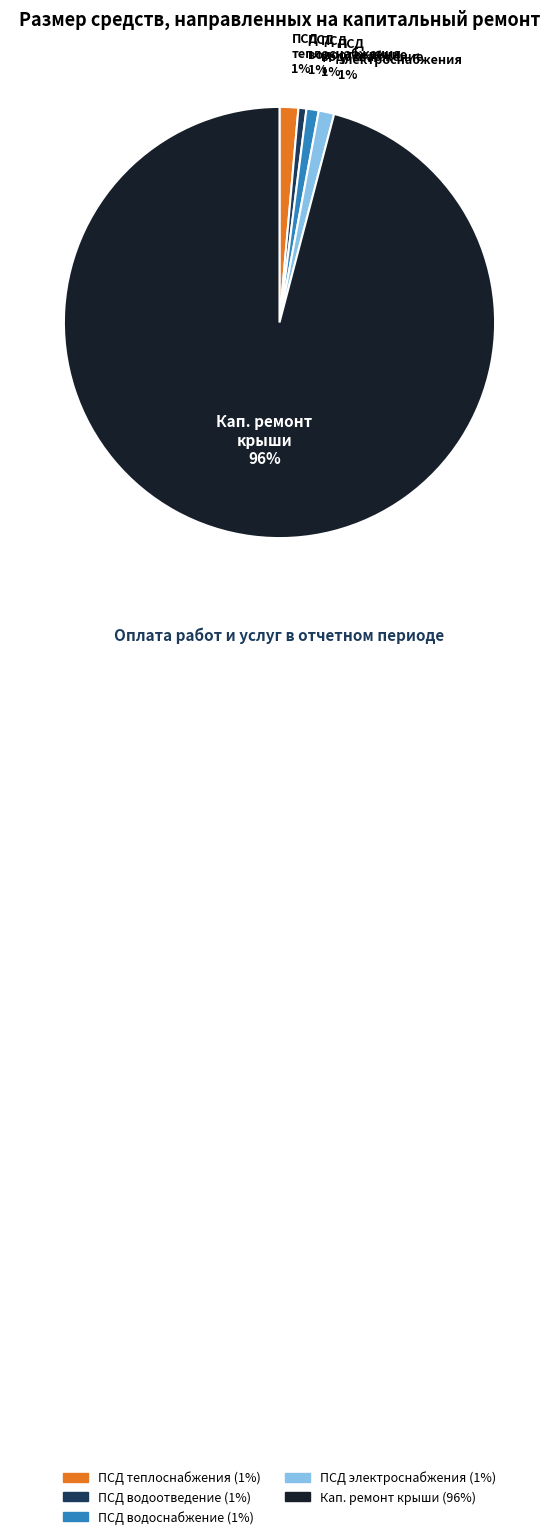

To the nearest percent, what is the combined percentage of ПСД водоотведение and ПСД теплоснабжения?

2%